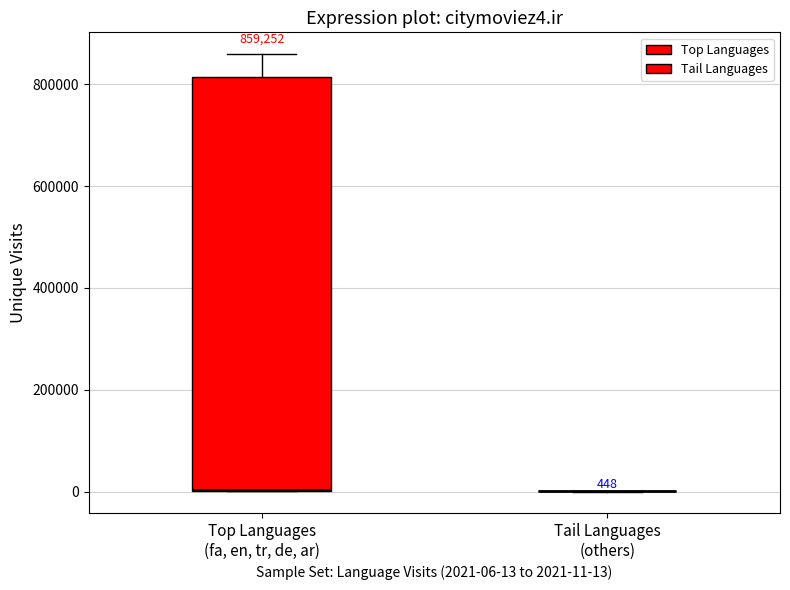

Comparing the boxes themselves (not the whiskers), which one is the tallest?

Top Languages (fa, en, tr, de, ar)